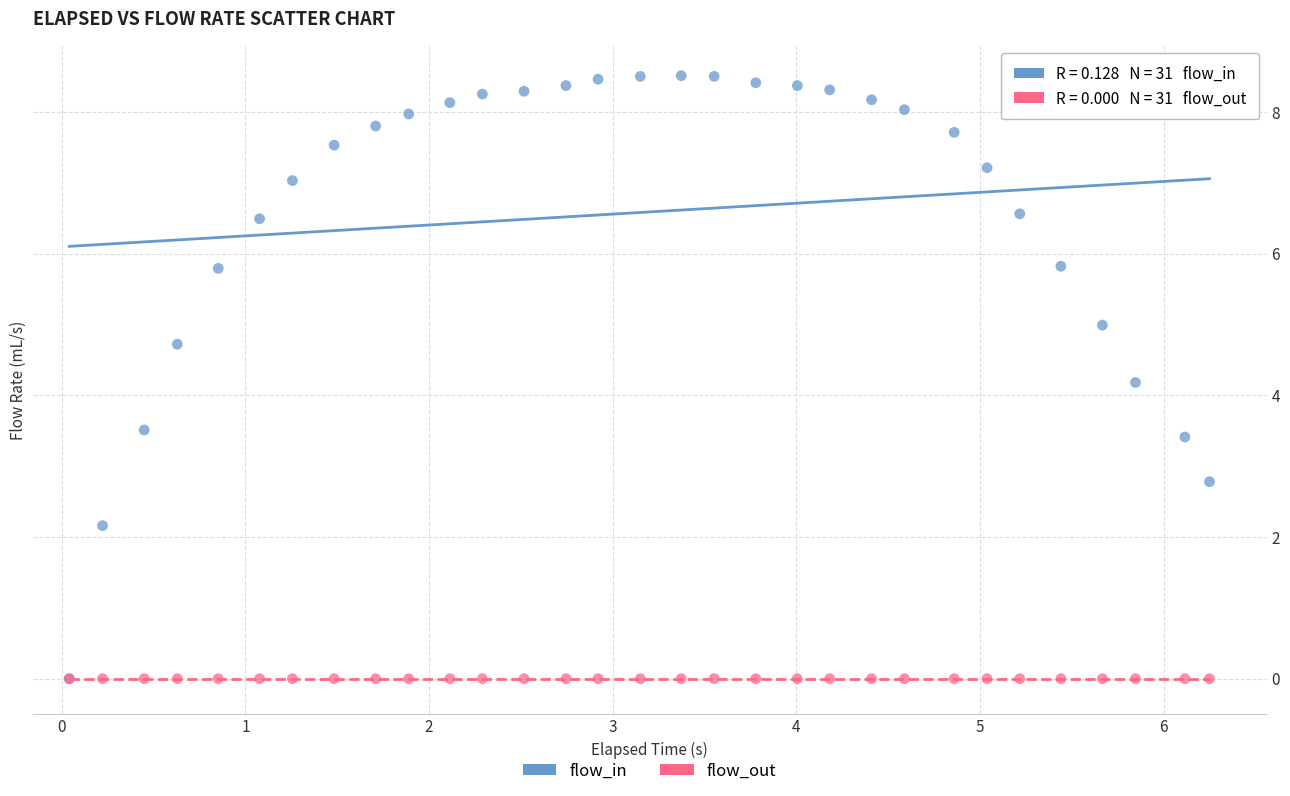

Across all series, what Y value is closest to 4?

4.2